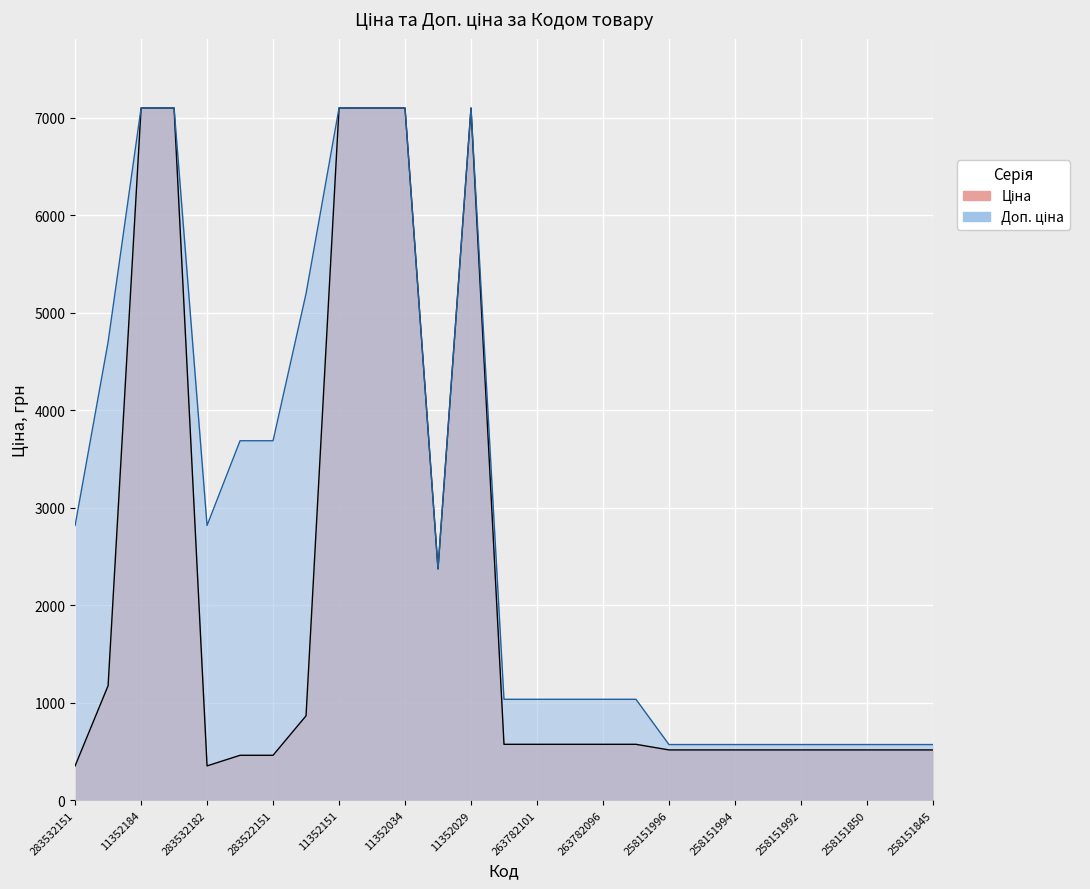

Reading right to left, transcribe all the data shown in this chart.

Ціна: 258151845=515.8	258151846=515.8	258151850=515.8	258151991=515.8	258151992=515.8	258151993=515.8	258151994=515.8	258151995=515.8	258151996=515.8	263782062=573.5	263782096=573.5	263782100=573.5	263782101=573.5	263782102=573.5	11352029=7098.8	11351861=2372.4	11352034=7098.8	11352036=7098.8	11352151=7098.8	283502182=865.9	283522151=460.8	283522182=460.8	283532182=352.2	11352182=7098.8	11352184=7098.8	283892151=1174.7	283532151=352.2
Доп. ціна: 258151845=571.0	258151846=571.0	258151850=571.0	258151991=571.0	258151992=571.0	258151993=571.0	258151994=571.0	258151995=571.0	258151996=571.0	263782062=1035.1	263782096=1035.1	263782100=1035.1	263782101=1035.1	263782102=1035.1	11352029=7098.8	11351861=2372.0	11352034=7098.8	11352036=7098.8	11352151=7098.8	283502182=5195.4	283522151=3686.5	283522182=3686.5	283532182=2818.0	11352182=7098.8	11352184=7098.8	283892151=4698.8	283532151=2818.0